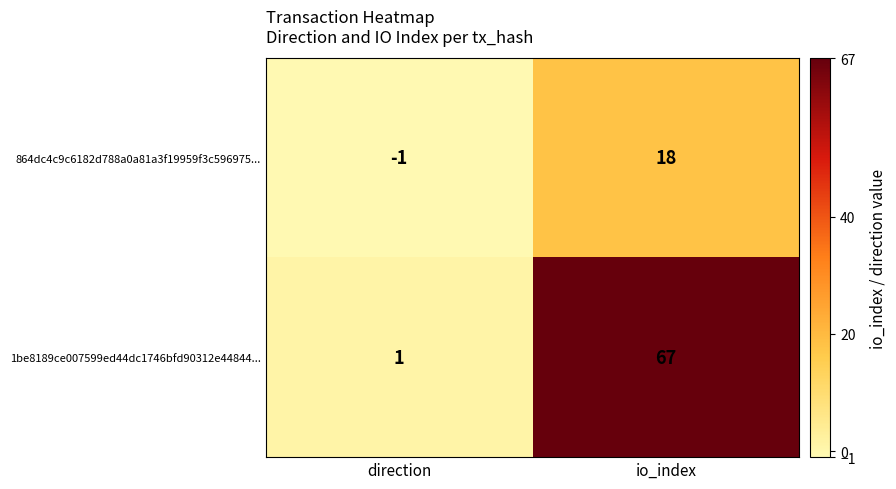

Is it true that 1be8189ce007599ed44dc1746bfd90312e44844... equals 0 at direction?

False